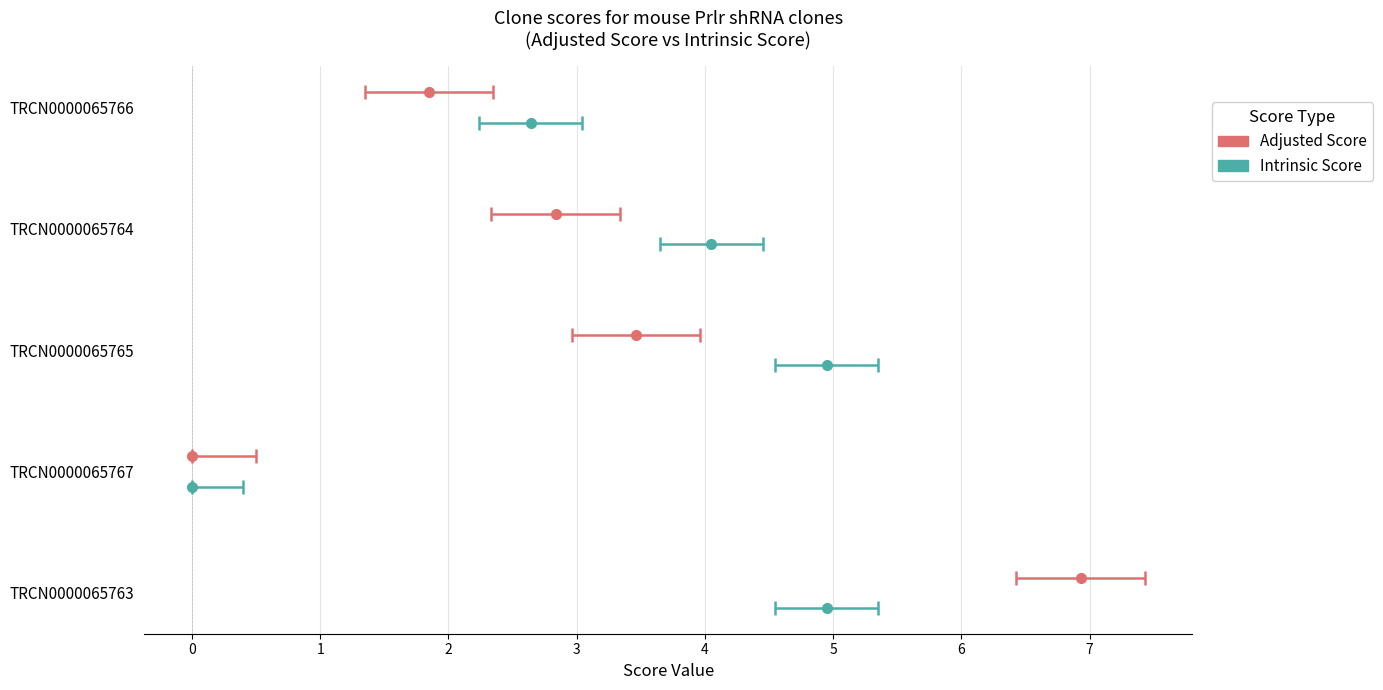

List the labels in order of Intrinsic Score value, largest first.

TRCN0000065763, TRCN0000065765, TRCN0000065764, TRCN0000065766, TRCN0000065767